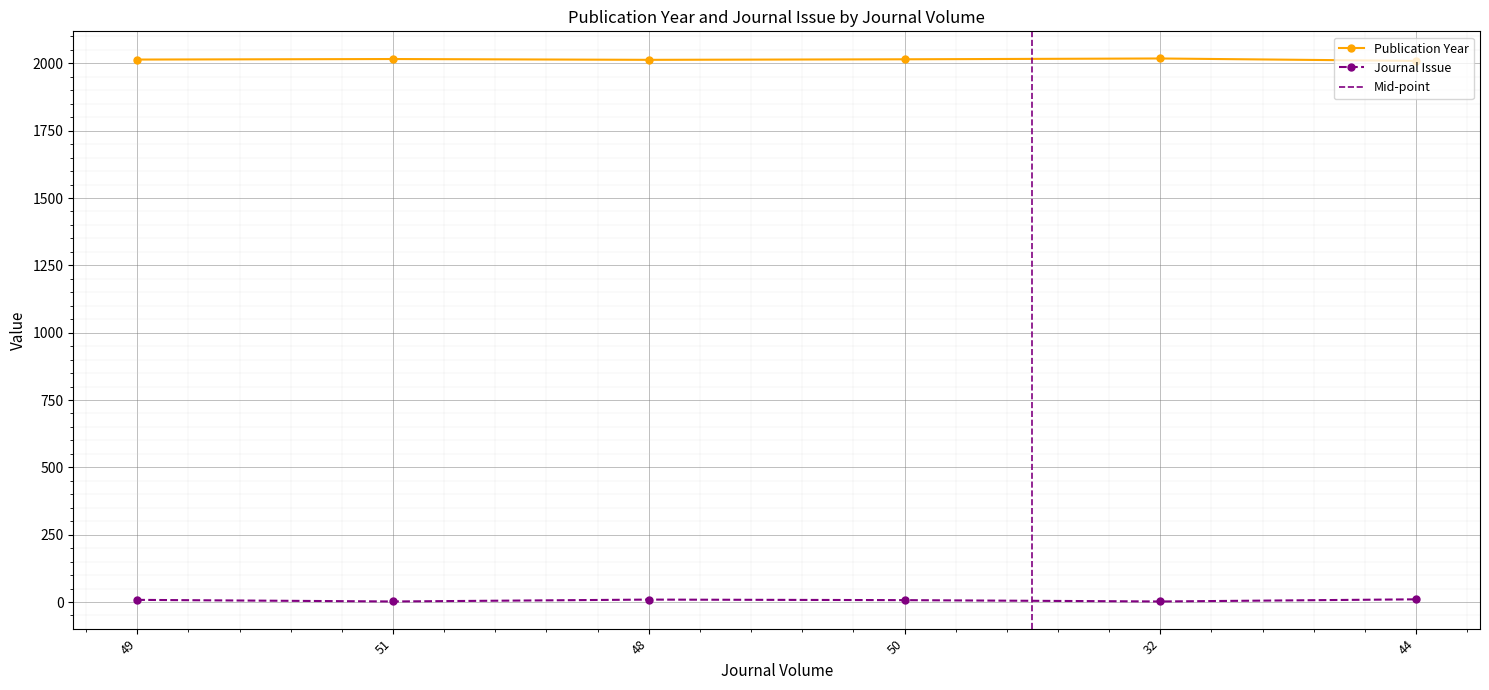

Between 49 and 32, which is larger?

32